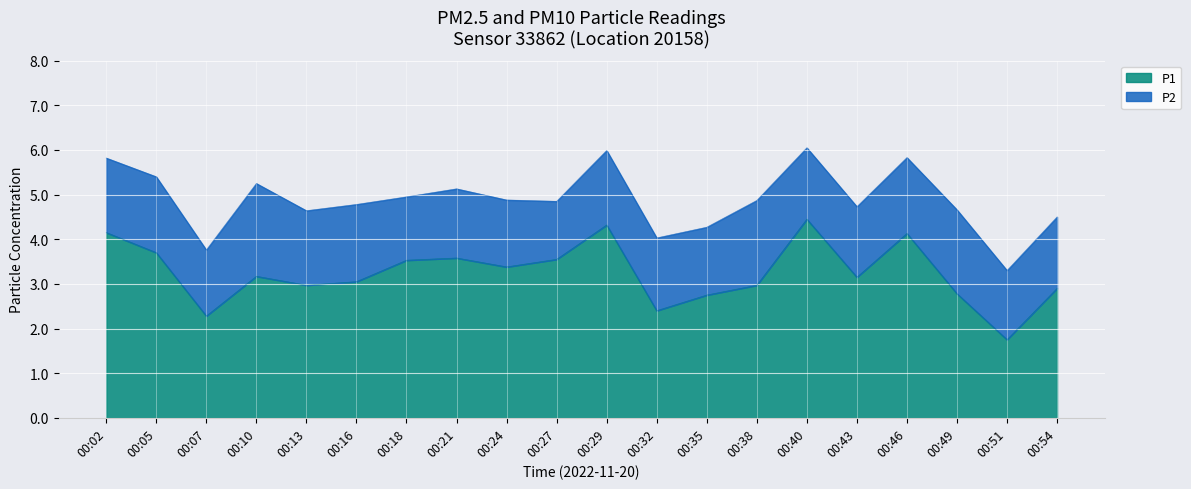

How many interior local valleys (lower than both neighbors) does the data have?

6